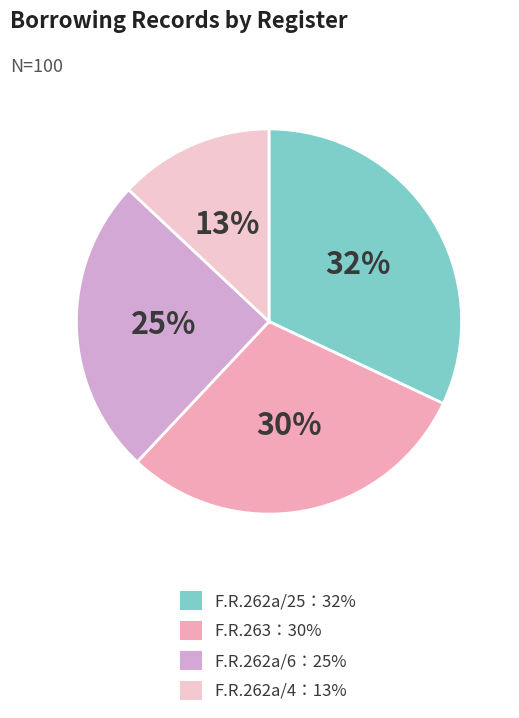

Does any single category account for the majority?

No